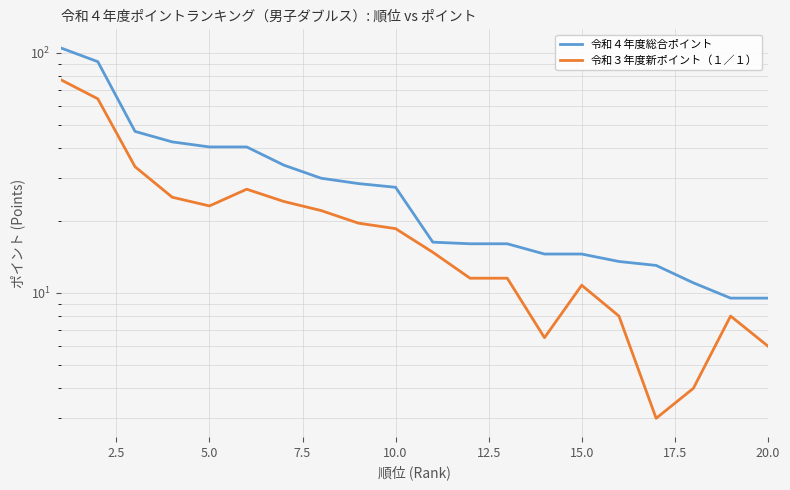

Reading right to left, list all the values displayed in this chart.

令和４年度総合ポイント: 9.5	9.5	11.0	13.0	13.5	14.5	14.5	16.0	16.0	16.2	27.5	28.5	30.0	34.0	40.5	40.5	42.5	47.0	91.8	104.8
令和３年度新ポイント（１／１）: 6.0	8.0	4.0	3.0	8.0	10.8	6.5	11.5	11.5	14.8	18.5	19.5	22.0	24.0	27.0	23.0	25.0	33.5	64.2	77.2